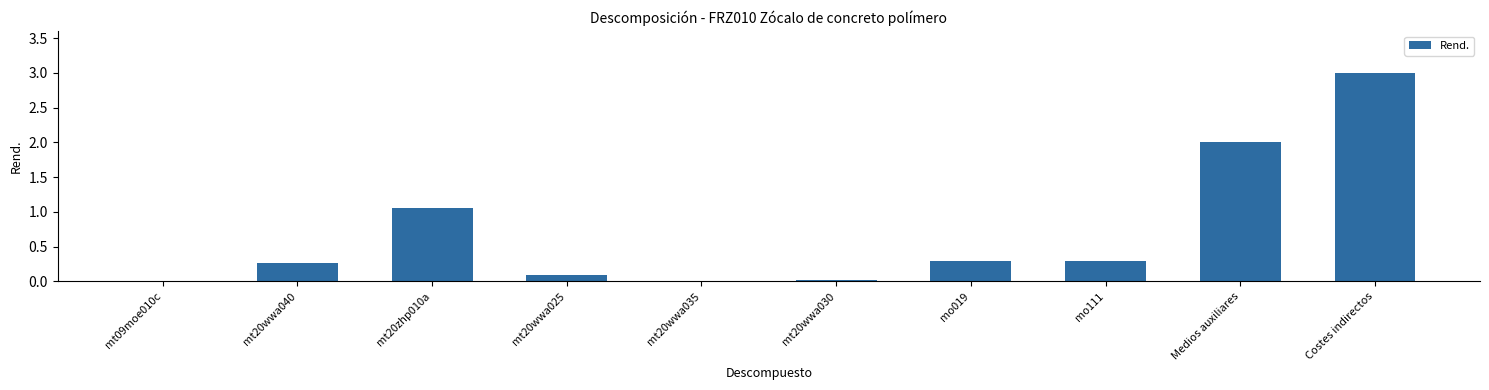

Is it true that the value at Costes indirectos is 4.0?

False